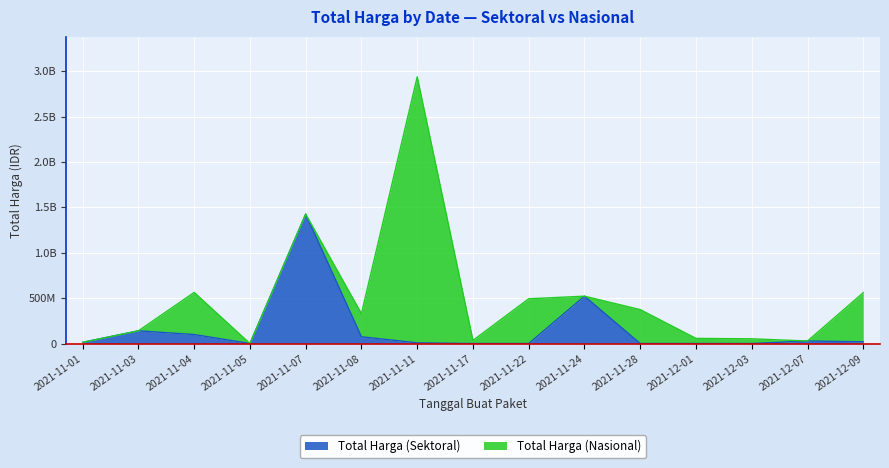

Where is the first local minimum?

2021-11-05